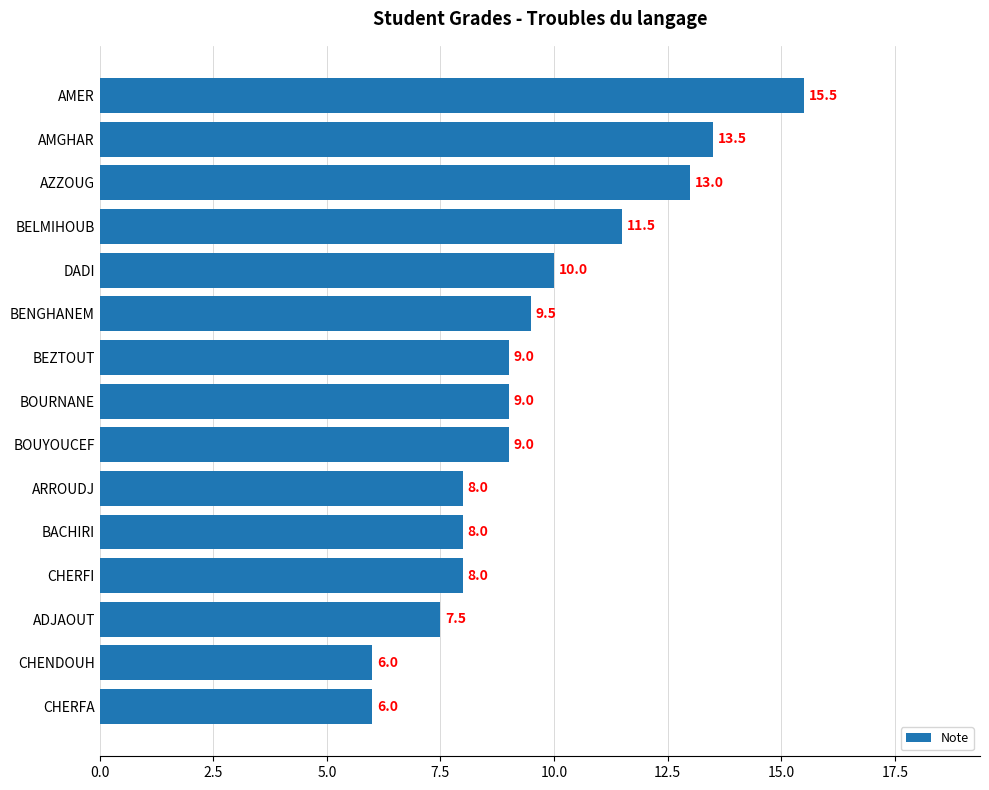

What is the maximum value shown in the chart?

15.5